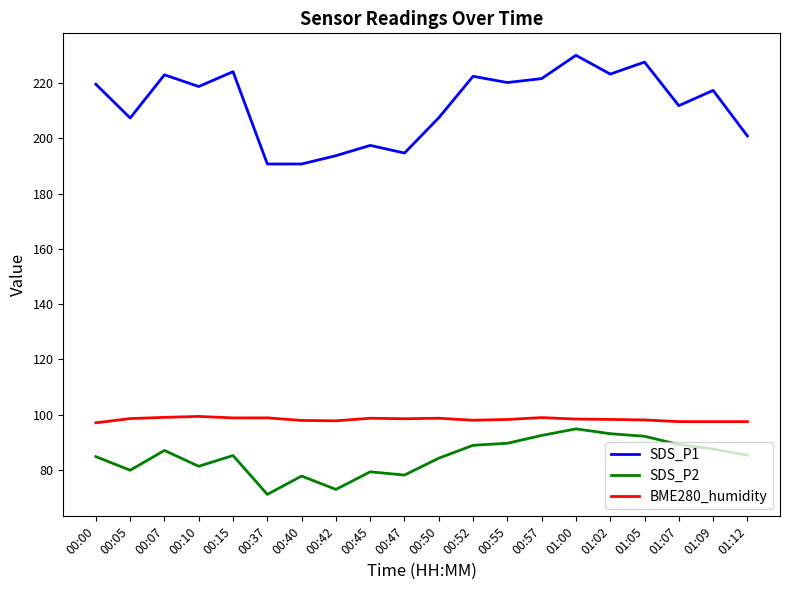

What is the spread (max minus min) of values at 01:07?

122.6